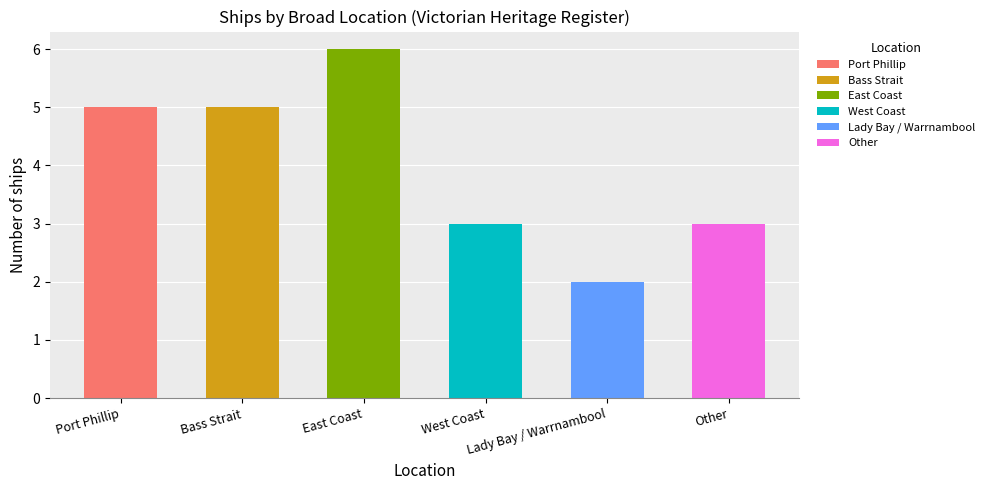

Which label corresponds to the largest value in the chart?

East Coast